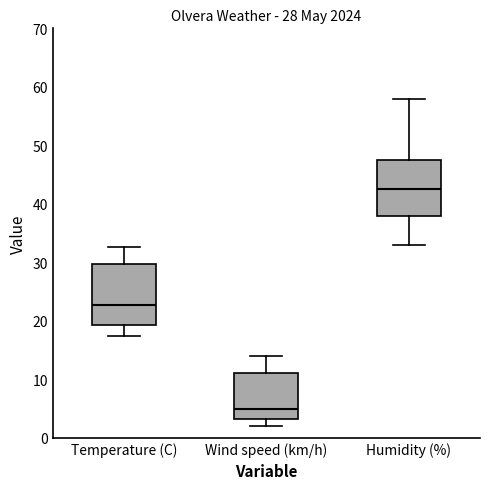

Which box has the lowest median line?

Wind speed (km/h)